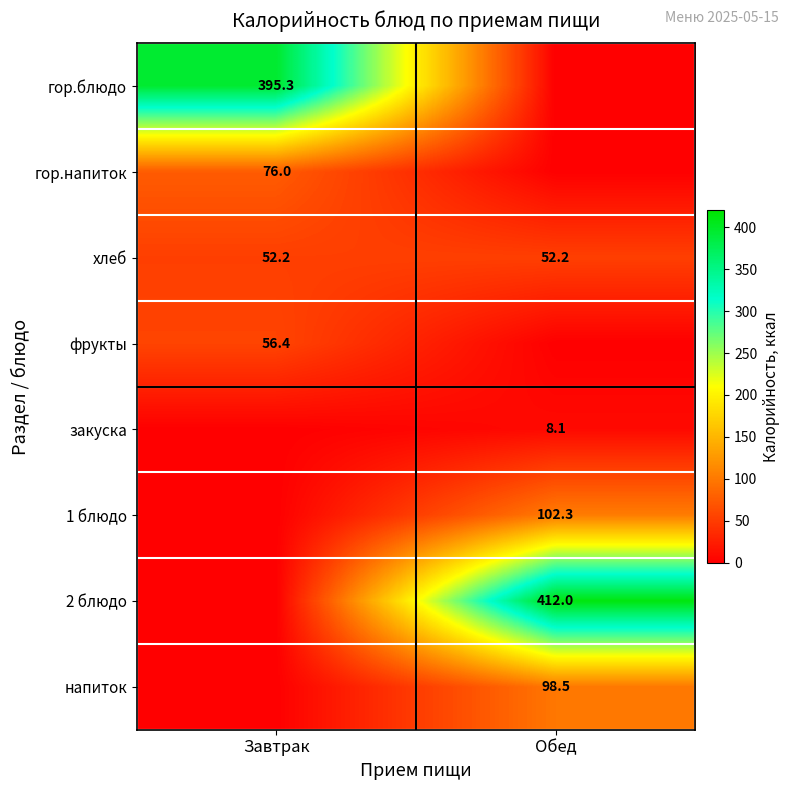

At how many categories does at least one series exceed 244?

2